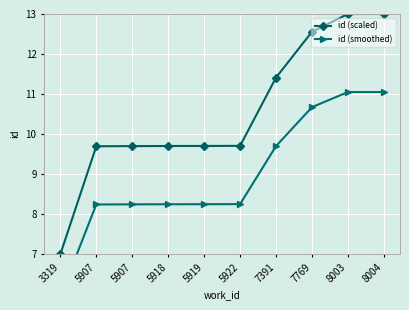

Rank the categories by id (scaled) value from lowest to highest.

3319, 5907, 5907, 5918, 5919, 5922, 7391, 7769, 8003, 8004